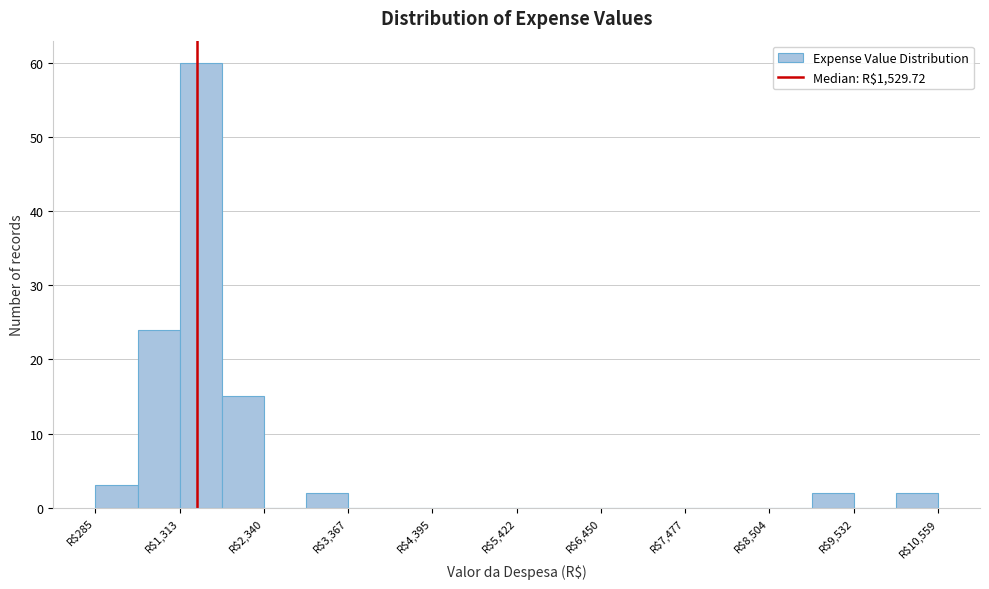

Around what value on the x-axis is the tallest bar? Give the approximate position of its centre, as read against the axis.

1600